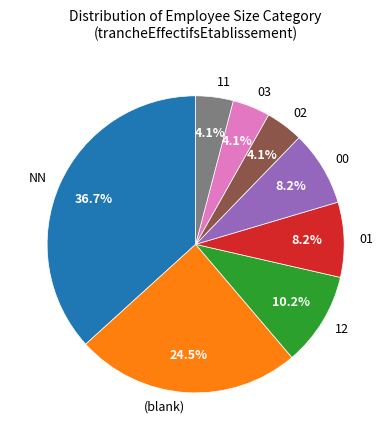

Is there a majority slice in this chart?

No